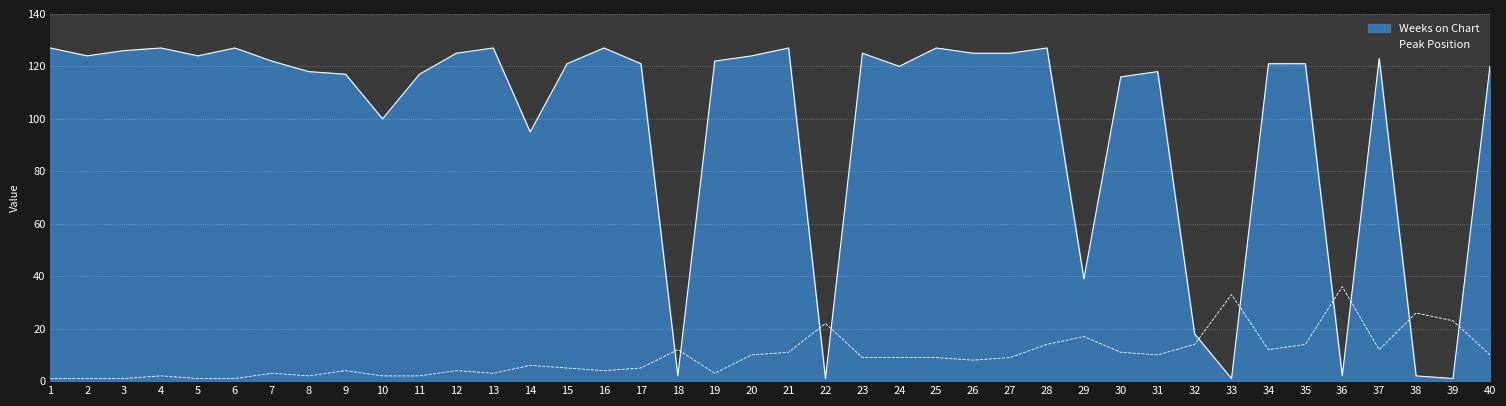

What is the difference between the maximum and second lowest values in the Weeks on Chart series?

126